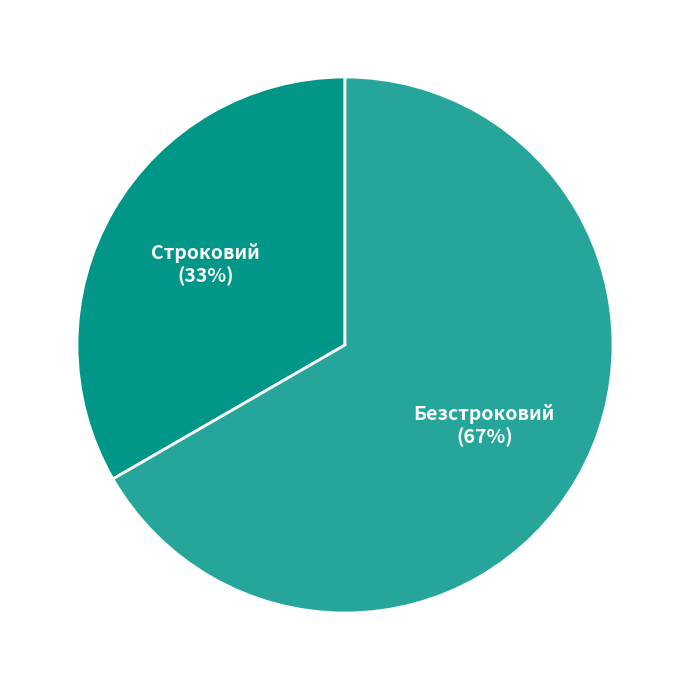

To the nearest percent, what is the combined percentage of Безстроковий and Строковий?

100%